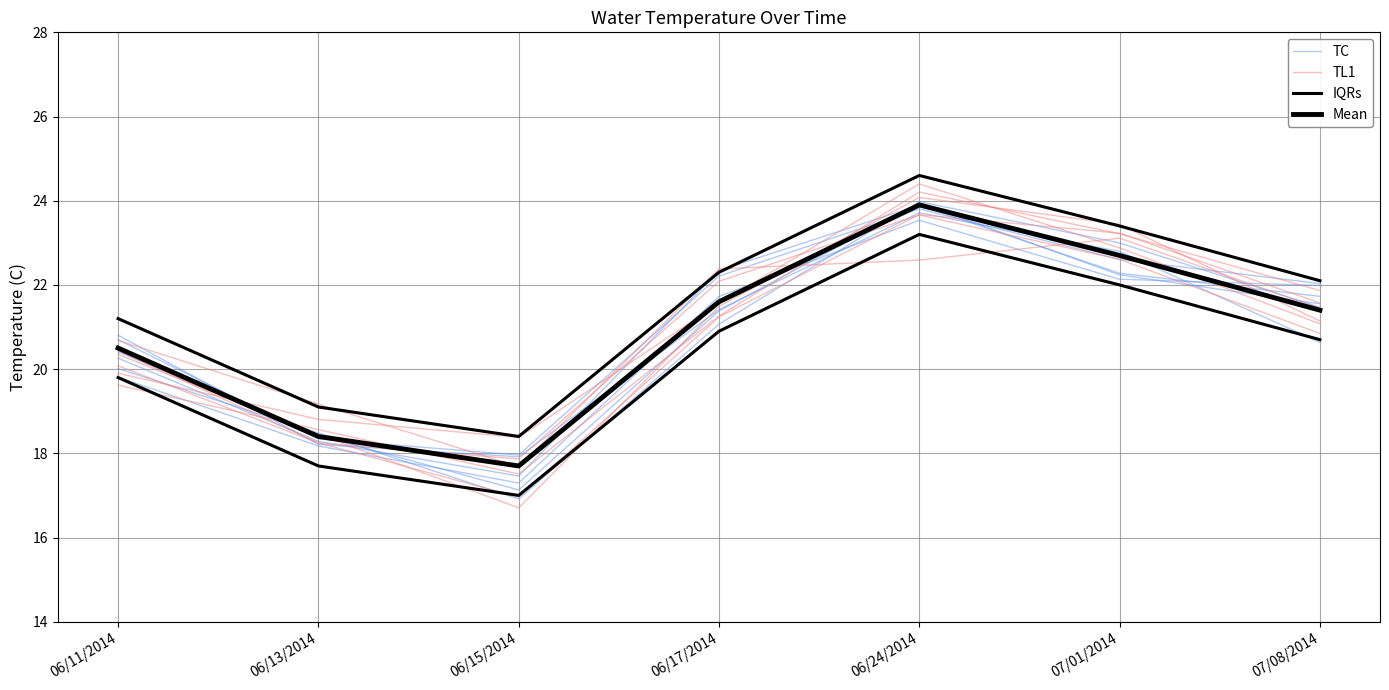

Where is the first local minimum for TC?

06/15/2014